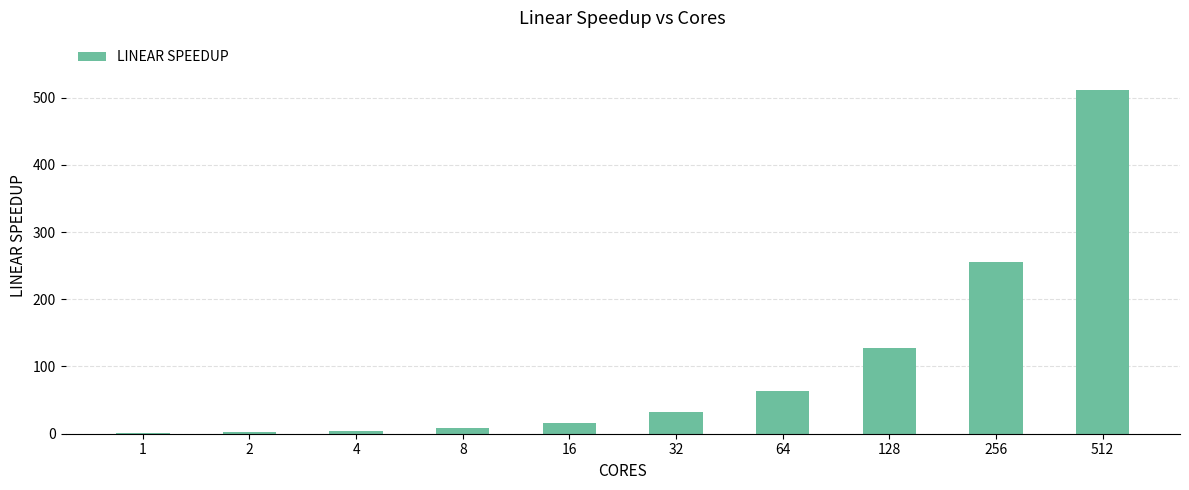

The value at 512 is 275. True or false?

False